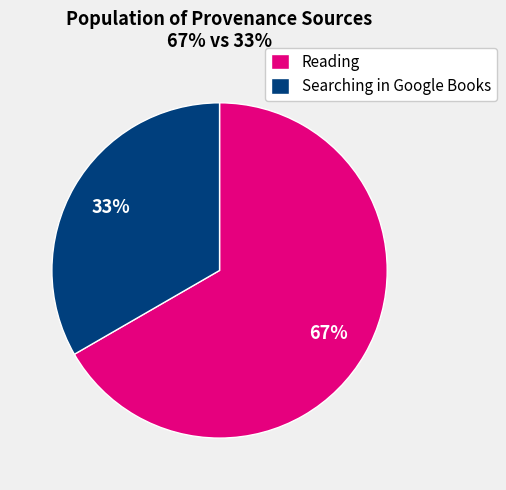

Does Reading account for over 50% of the chart?

Yes